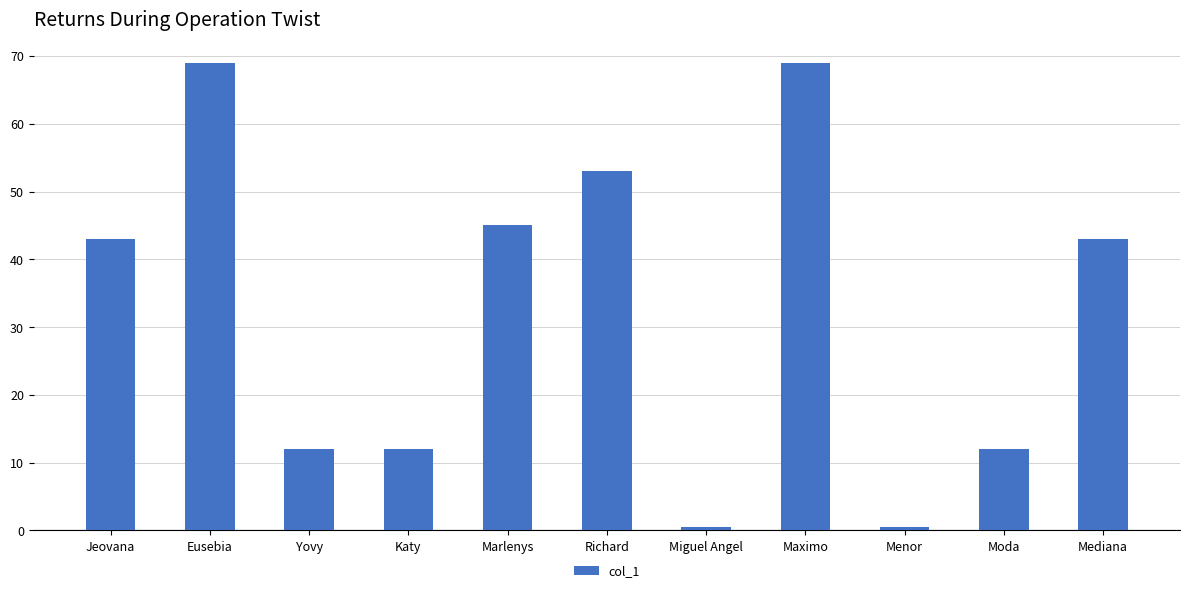

What position from the right is Maximo?

4